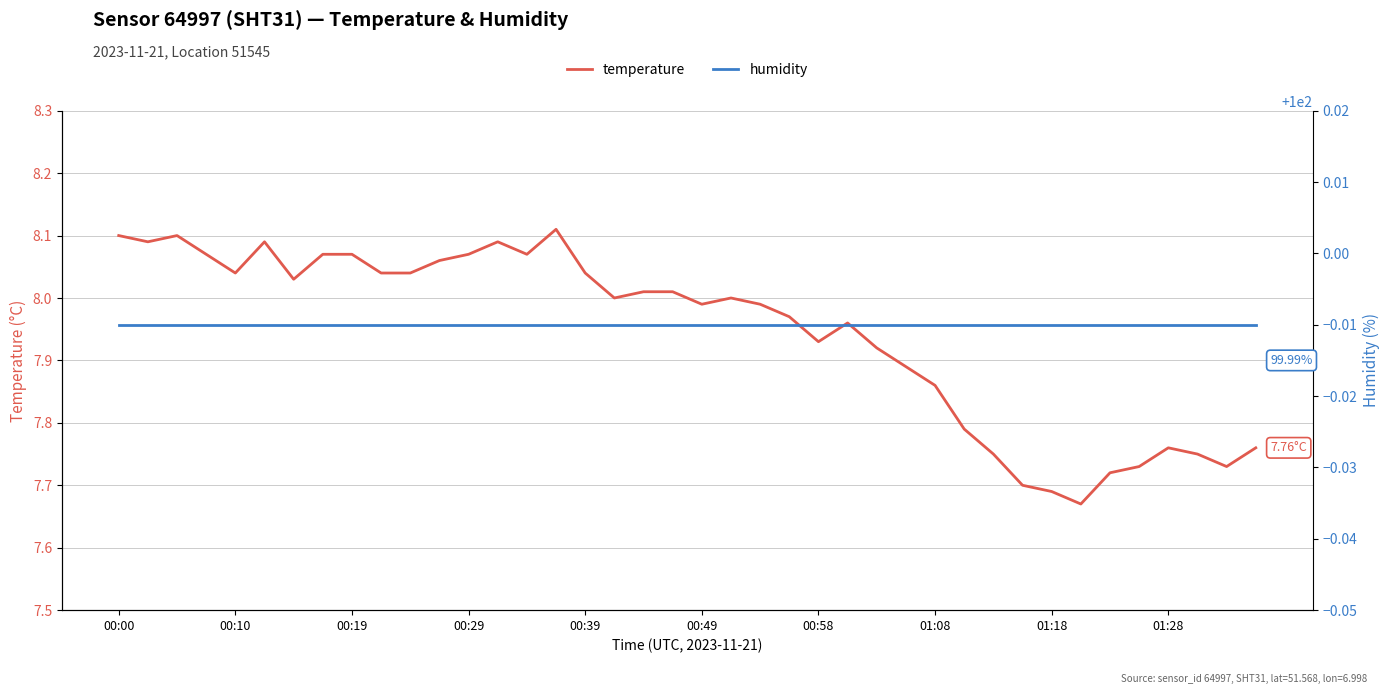

The humidity series shows 100.0 at 00:10. True or false?

True